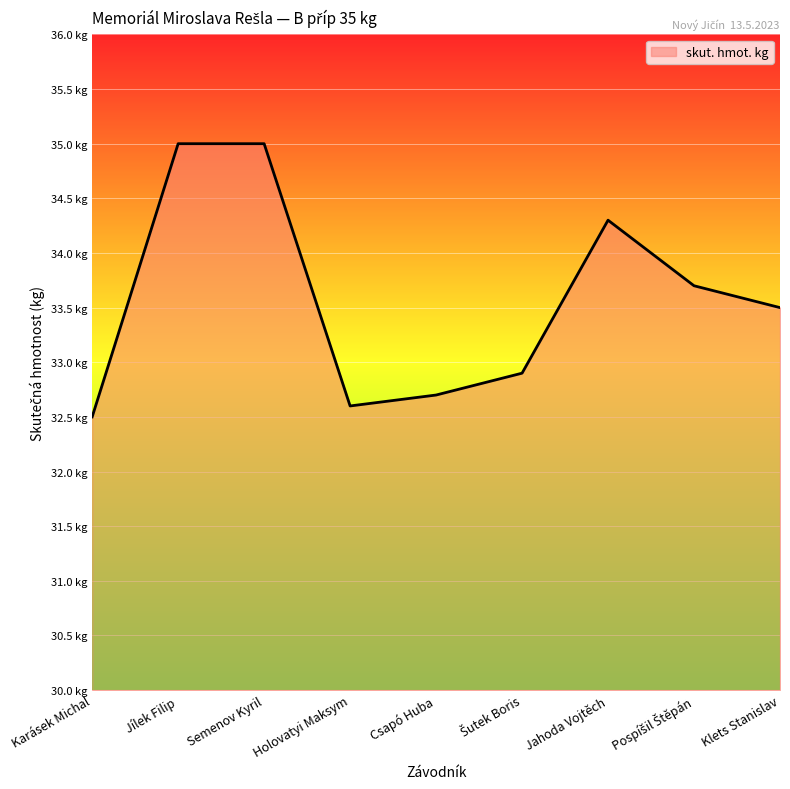

Count the values in the range 32 to 34.

6